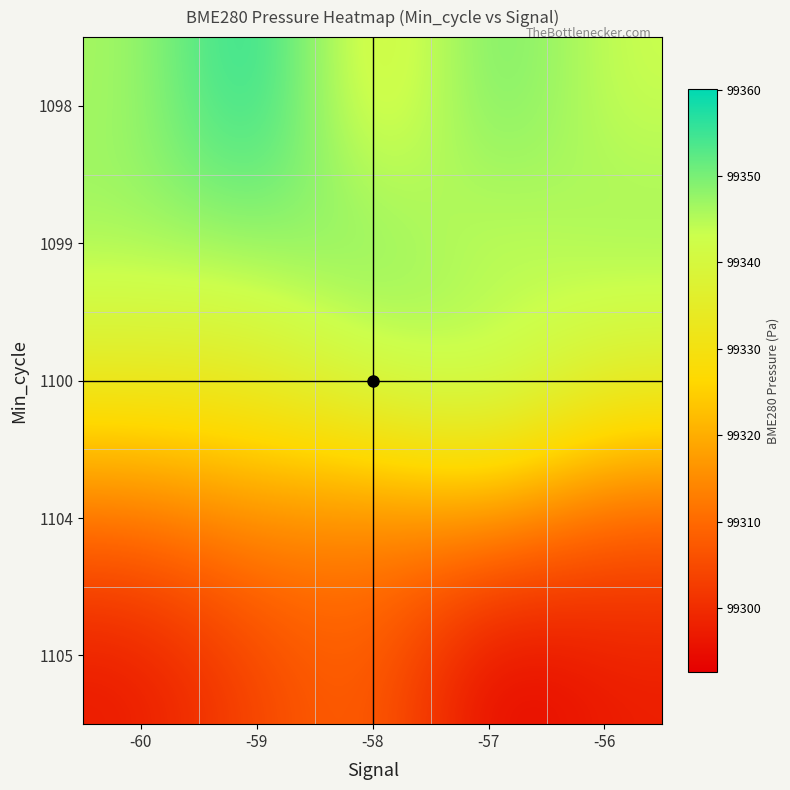

What is the total value across all series at -57?

496651.4